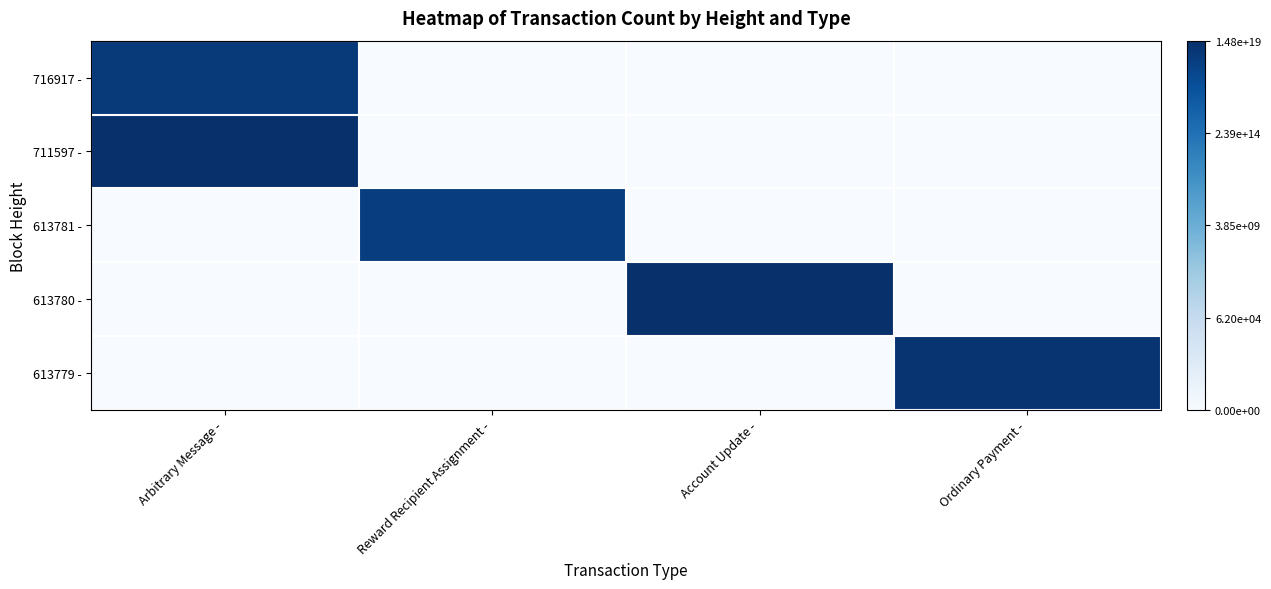

Which has a higher value, Reward Recipient Assignment - or Ordinary Payment -?

Reward Recipient Assignment -